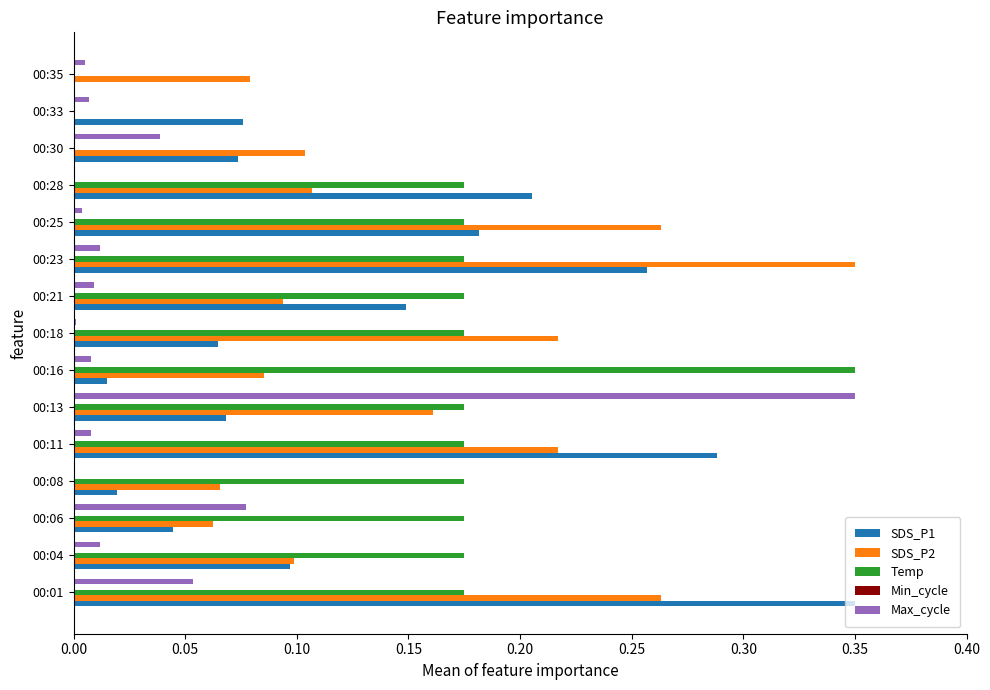

Which series has the largest total across all categories?

Temp